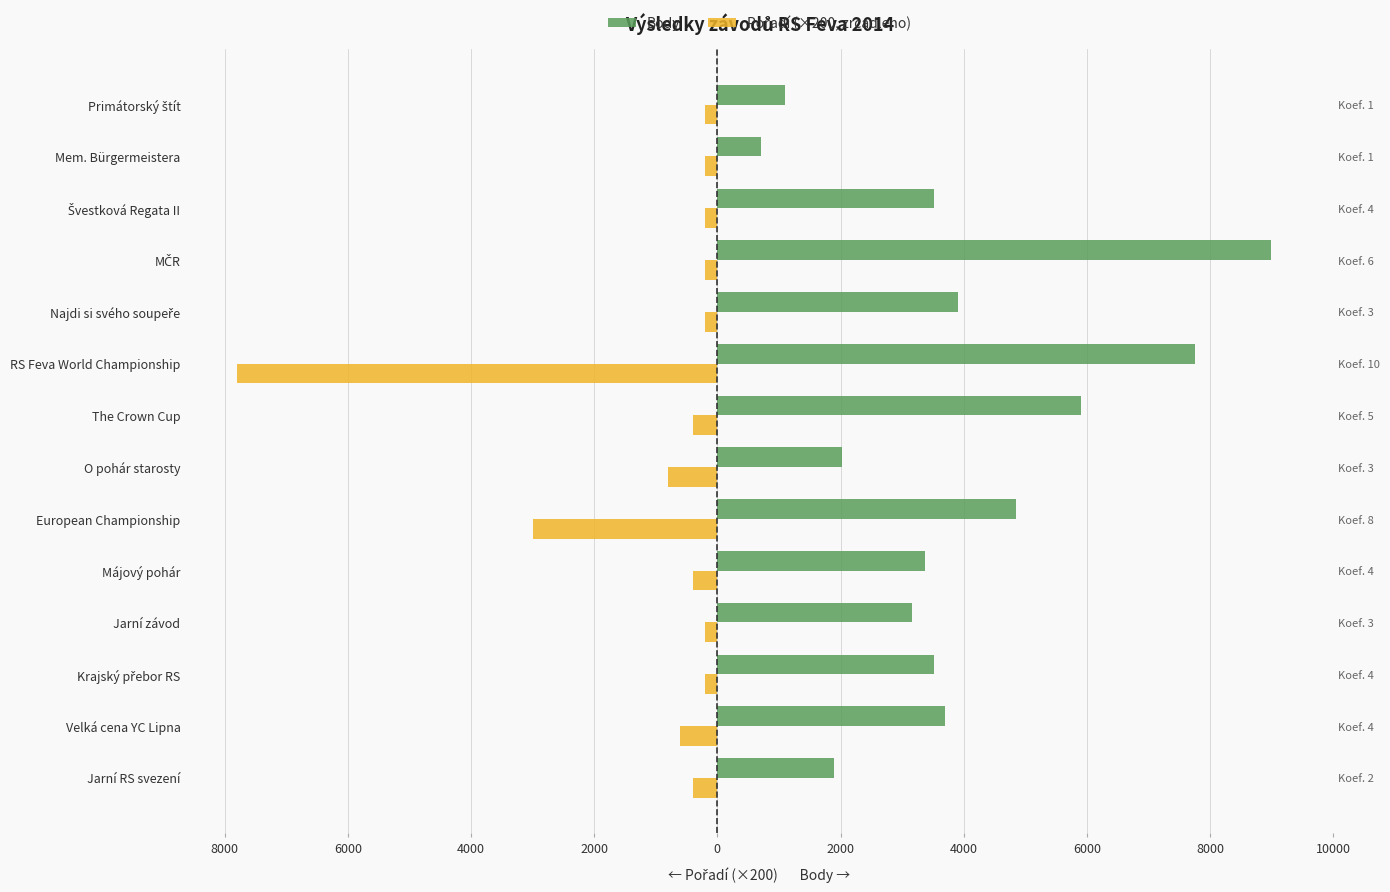

Is the value of Body at Švestková Regata II greater than the value of Pořadí (×200, zrcadleno) at Jarní RS svezení?

Yes